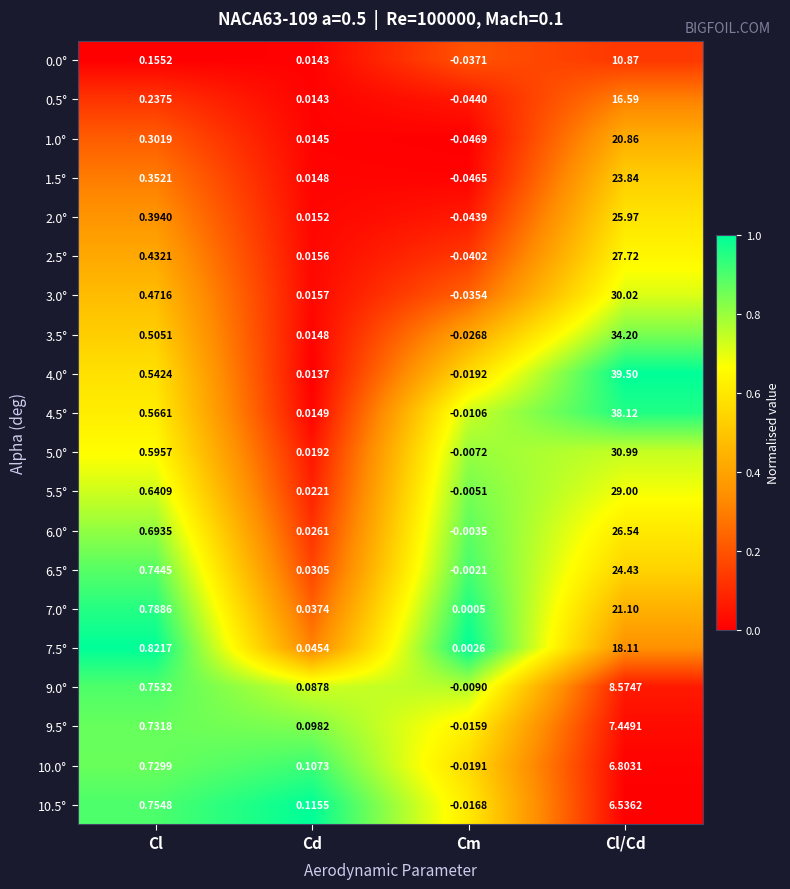

At which category is the sum across all series the highest?

Cl/Cd